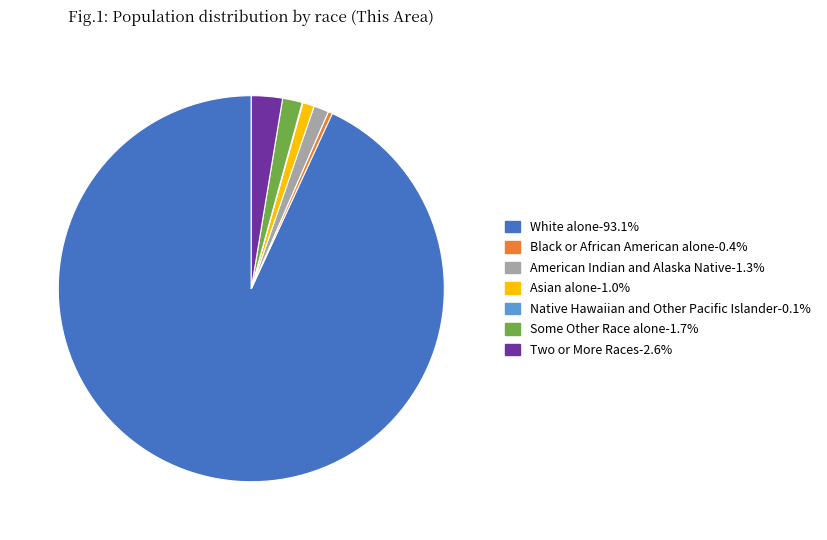

Which slice is the largest?

White alone